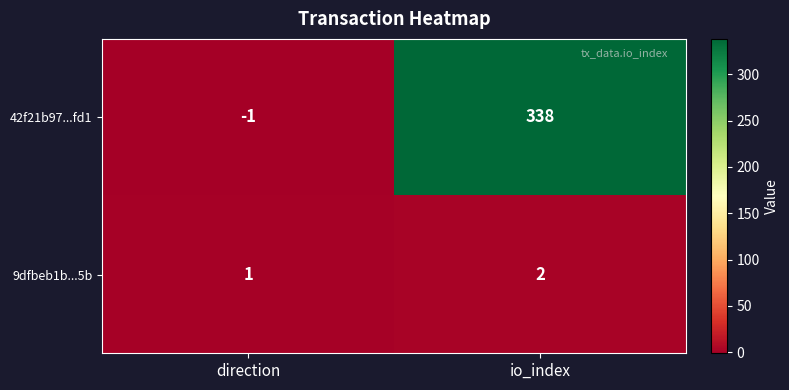

At which category is the sum across all series the highest?

io_index